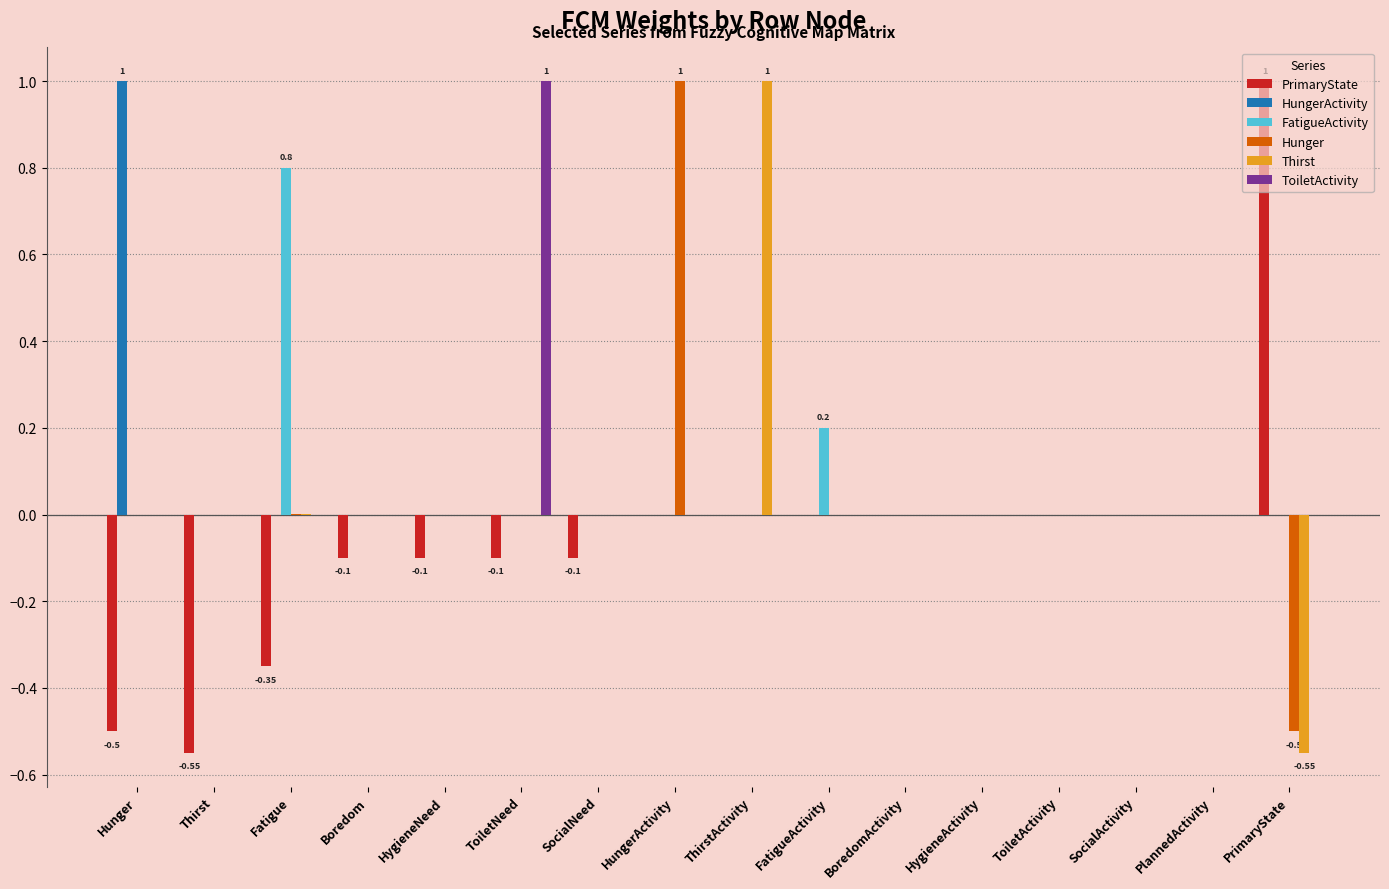

What are all the series names shown in the legend?

PrimaryState, HungerActivity, FatigueActivity, Hunger, Thirst, ToiletActivity